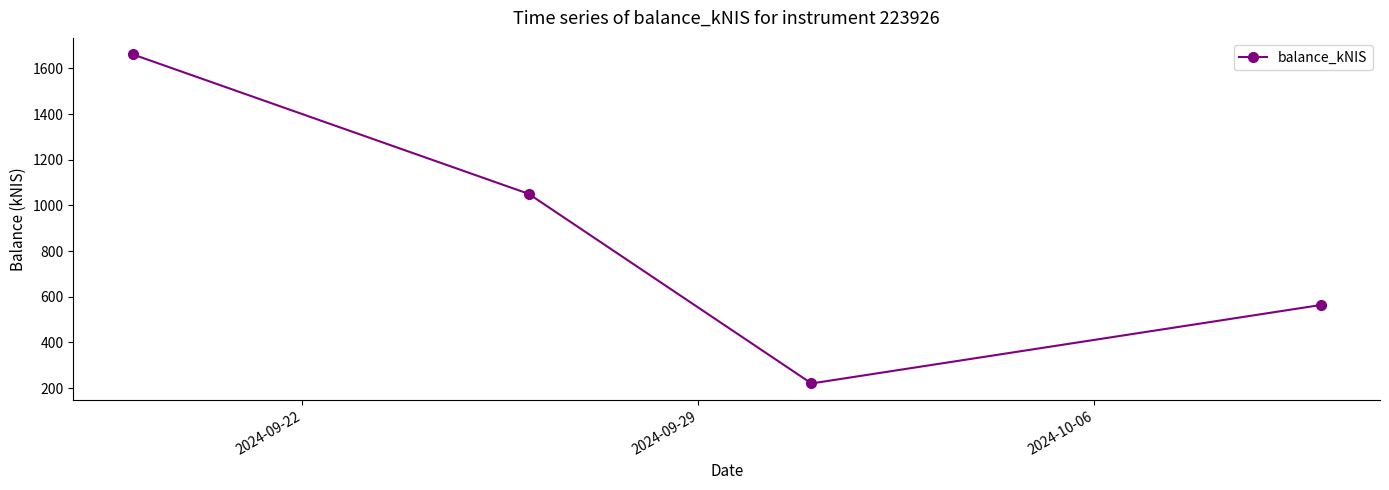

What is the value of the 4th point from the left?

563.9